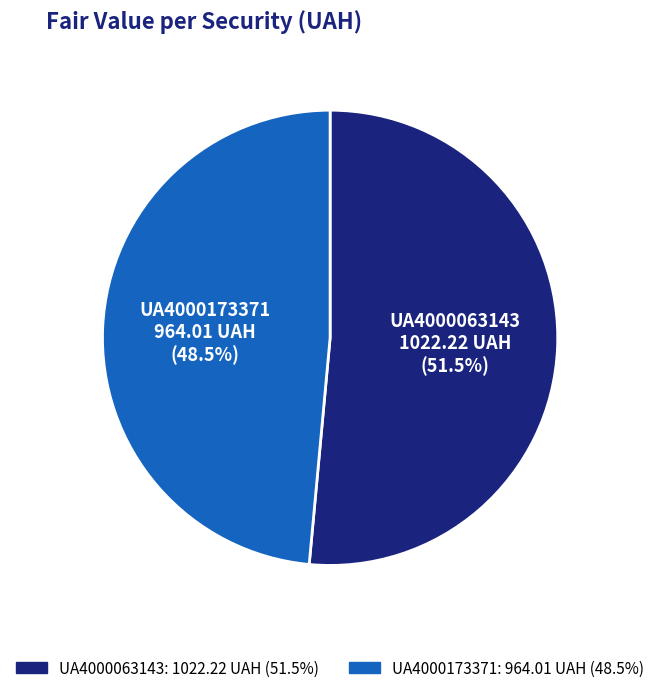

Combined, do UA4000173371 and UA4000063143 account for over 50%?

Yes